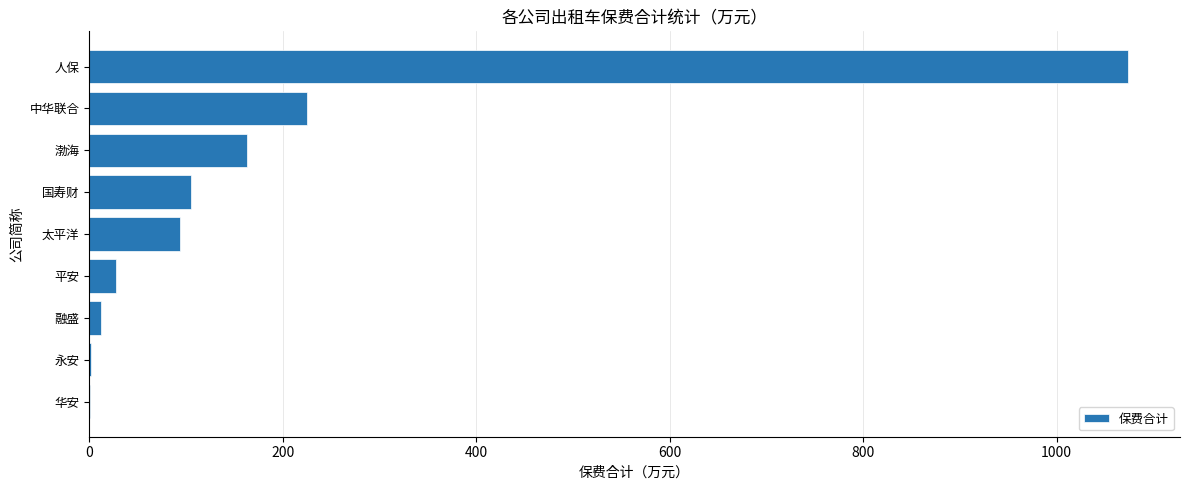

At which category does the chart reach its peak across all series?

人保